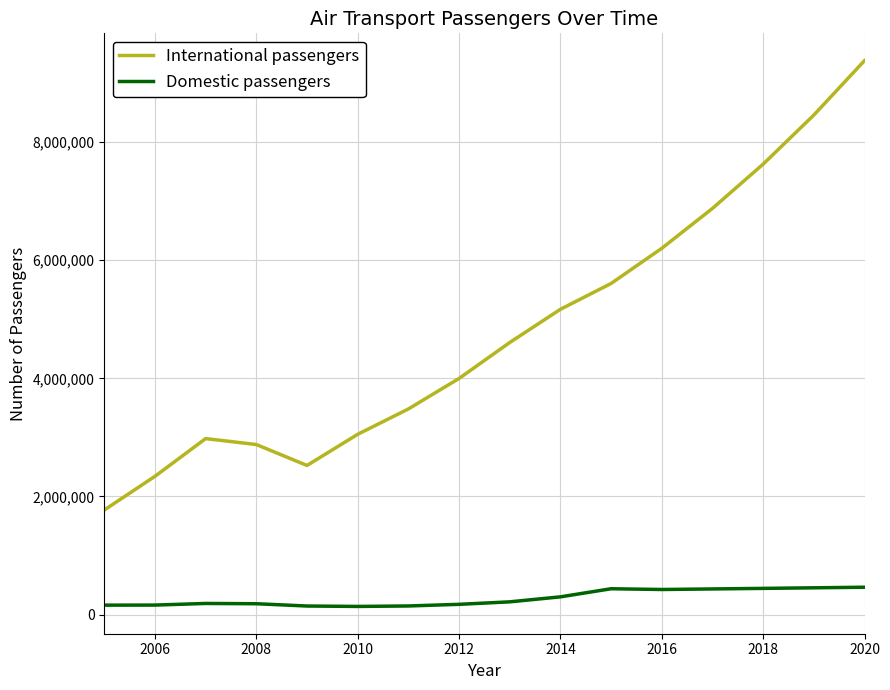

What is the maximum value shown in the chart?

9380189